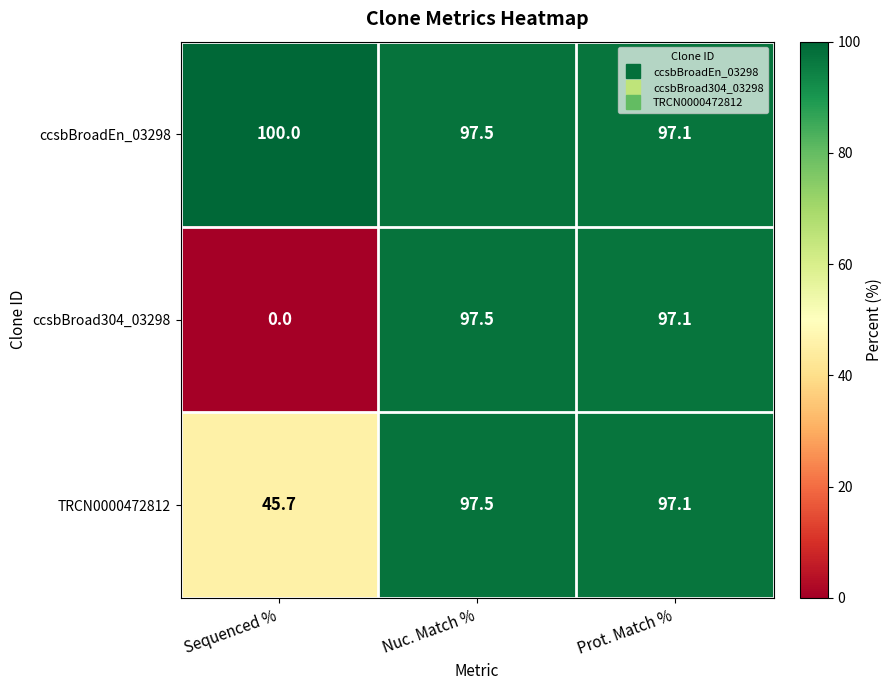

What is the difference between the highest and lowest values at Sequenced %?

100.0